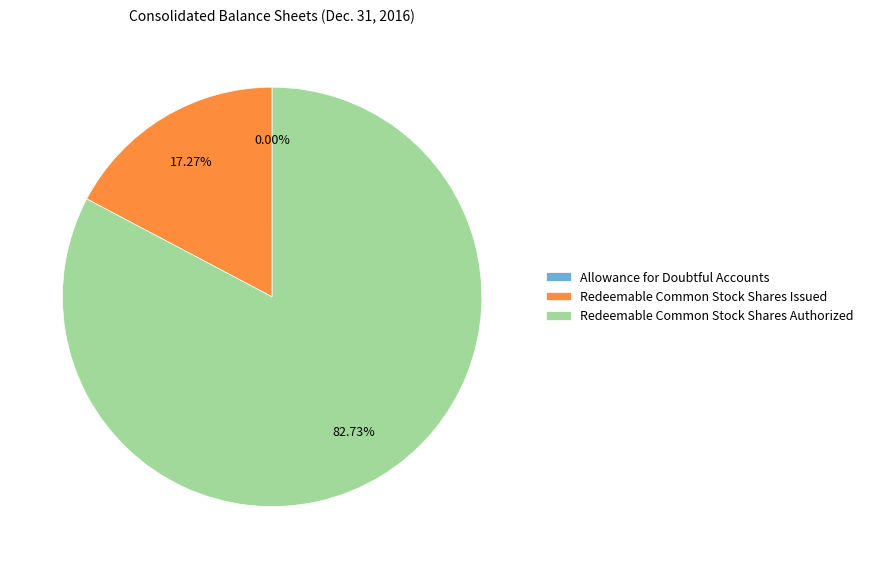

Is there any slice that represents more than half of the pie?

Yes